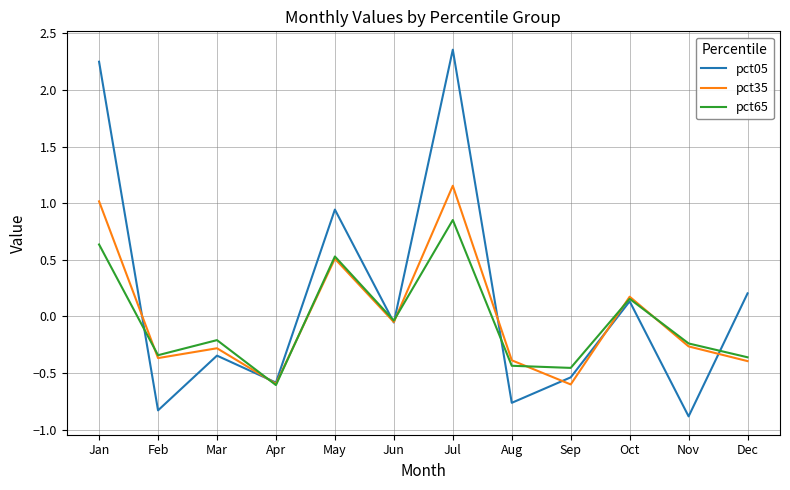

Where do pct65 and pct05 first cross each other?

Jan and Feb